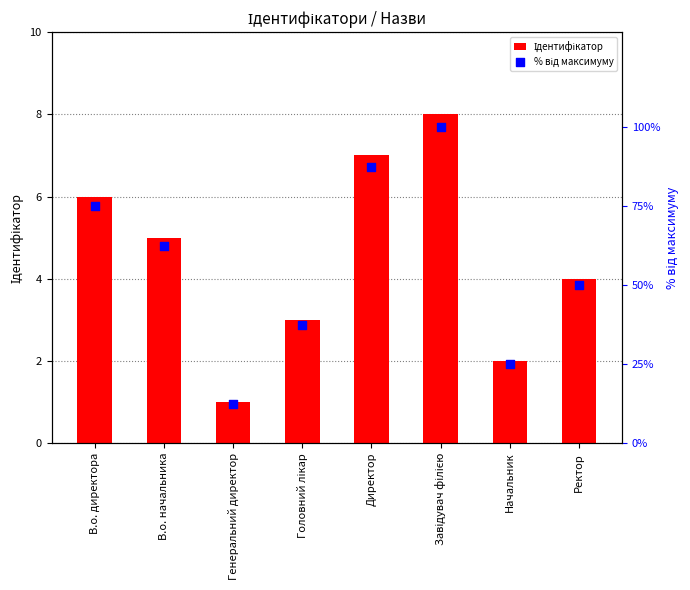

At which category is the sum across all series the highest?

Завідувач філією